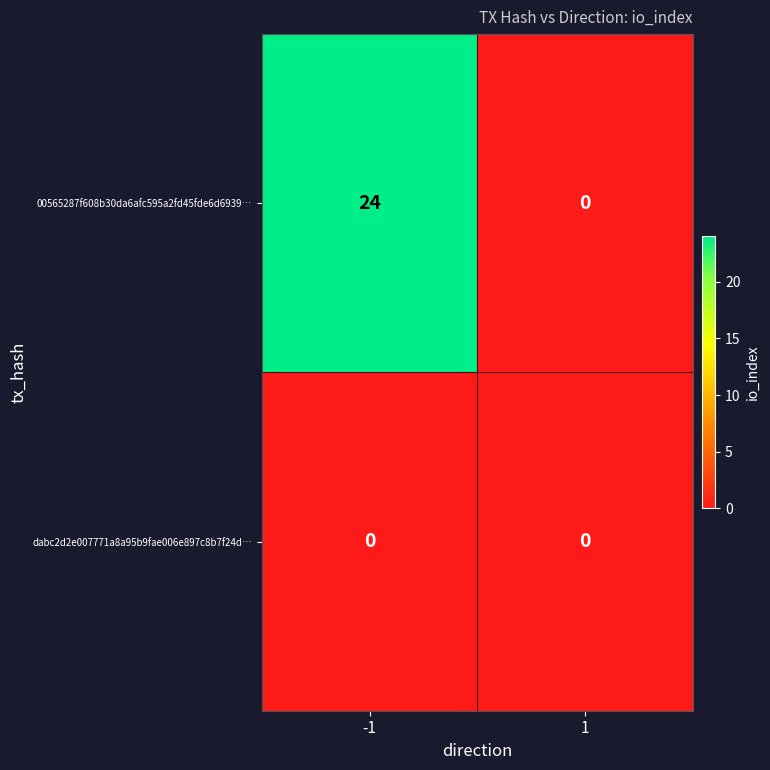

What is the total value across all series at -1?

24